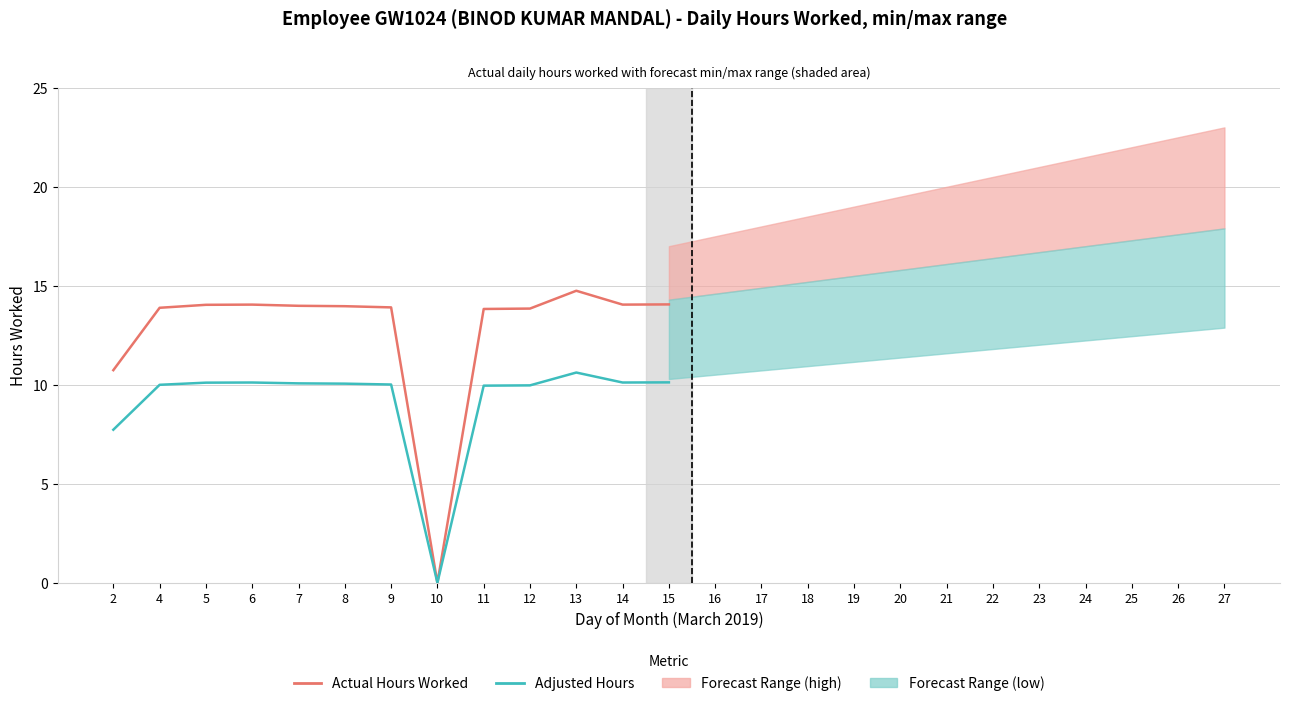

True or false: Adjusted Hours (Low) has a value of 10.0 at 4.

True